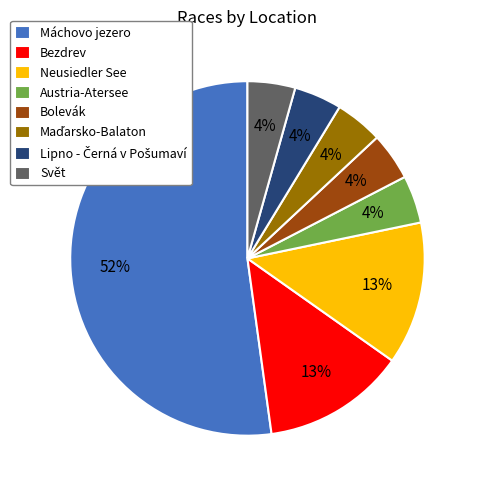

Is the sum of Svět and Máchovo jezero greater than half?

Yes